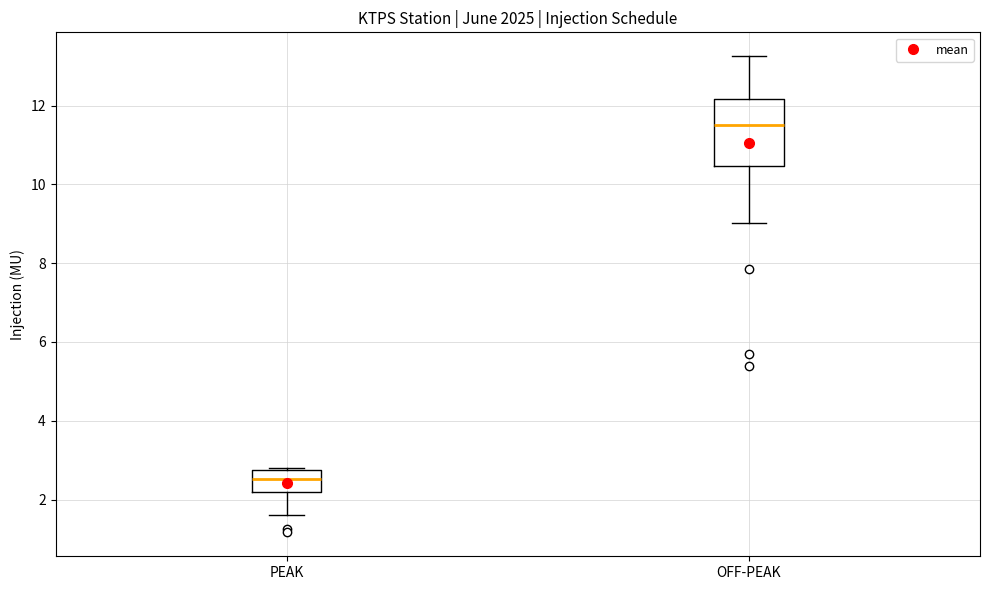

Which box is the tallest, from its lower edge to its upper edge?

OFF-PEAK